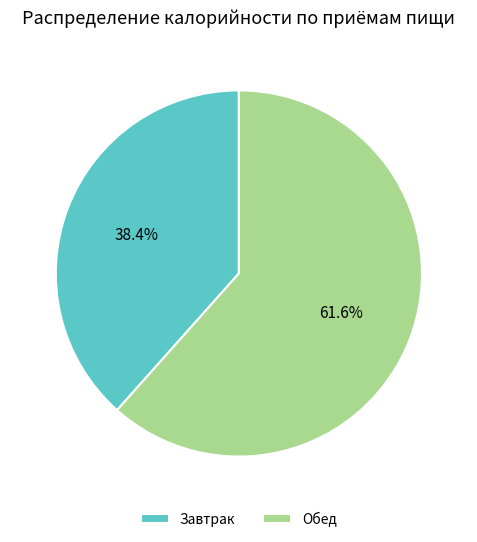

What percentage is the Завтрак slice, to the nearest percent?

38%